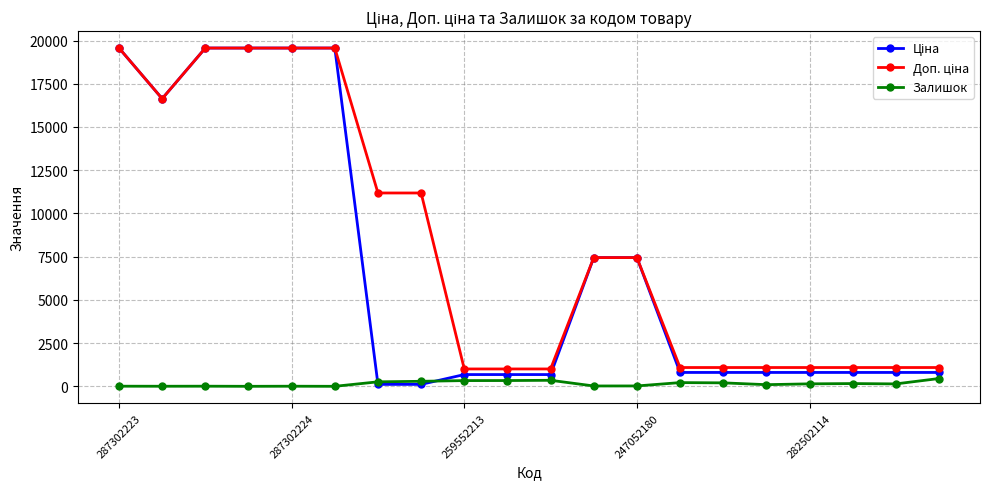

At how many categories does at least one series exceed 17131?

5